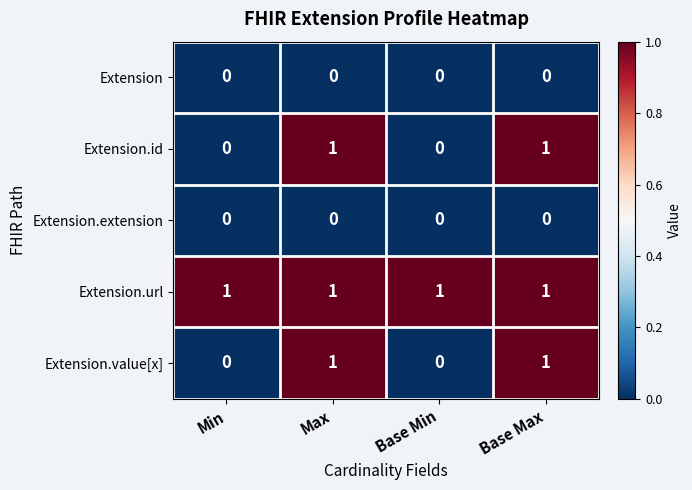

Is it true that Extension.value[x] equals 2 at Base Max?

False